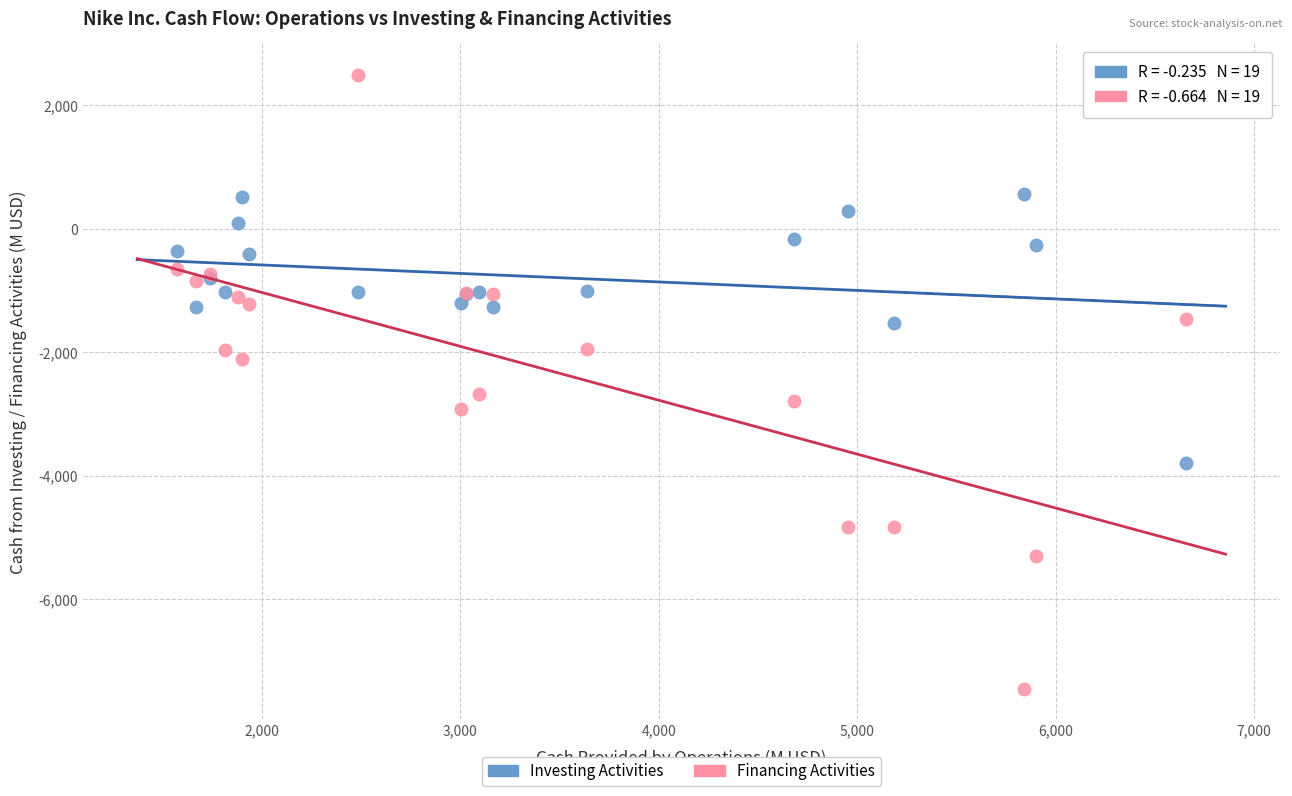

Across all series, what Y value is closest to -2478?

-2671